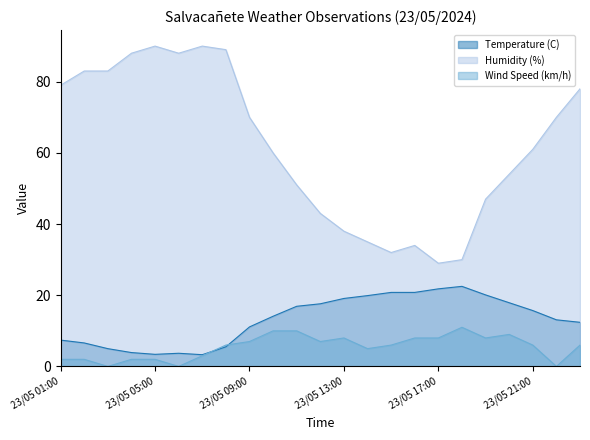

The value of Wind Speed (km/h) at 23/05 13:00 is 8.0. True or false?

True